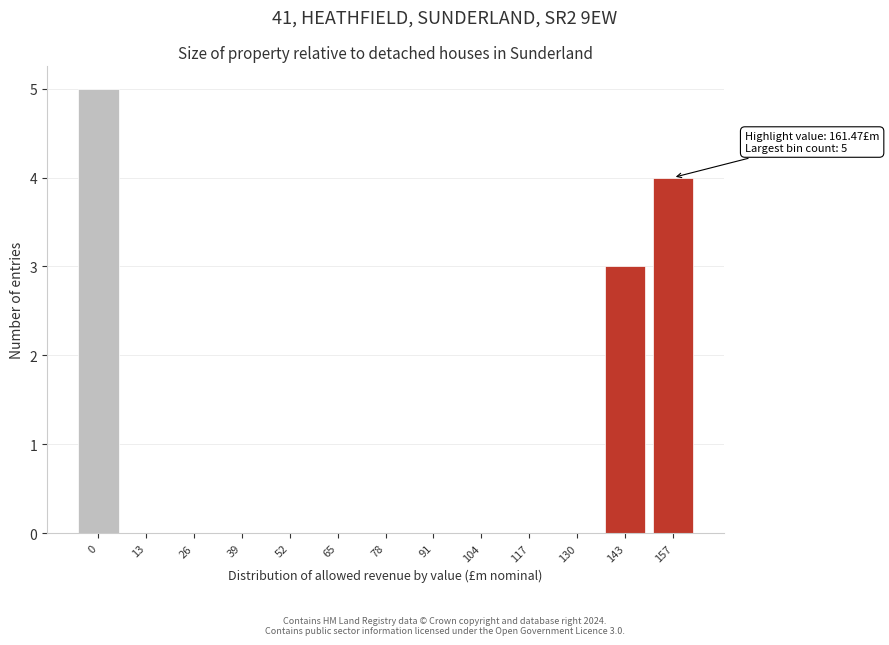

Reading left to right, what are all the values shown in this chart?

0=5	13=0	26=0	39=0	52=0	65=0	78=0	91=0	104=0	117=0	130=0	143=3	157=4